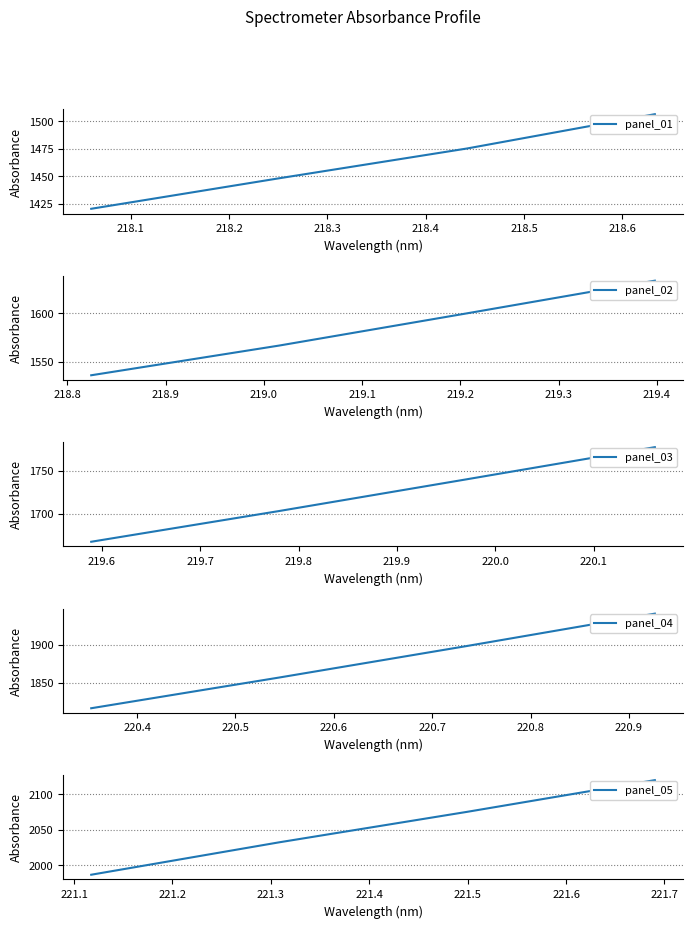

True or false: panel_01 and panel_03 cross at least once.

False